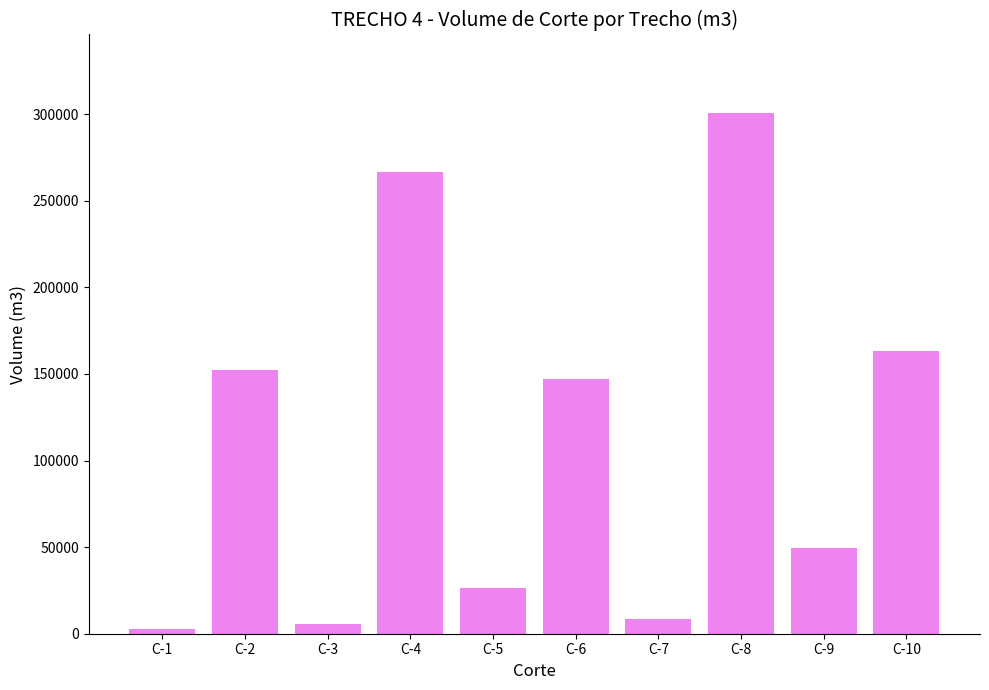

Reading left to right, extract all data points from this chart.

2578	152186	5514	266595	26465	146898	8554	300937	49737	163038